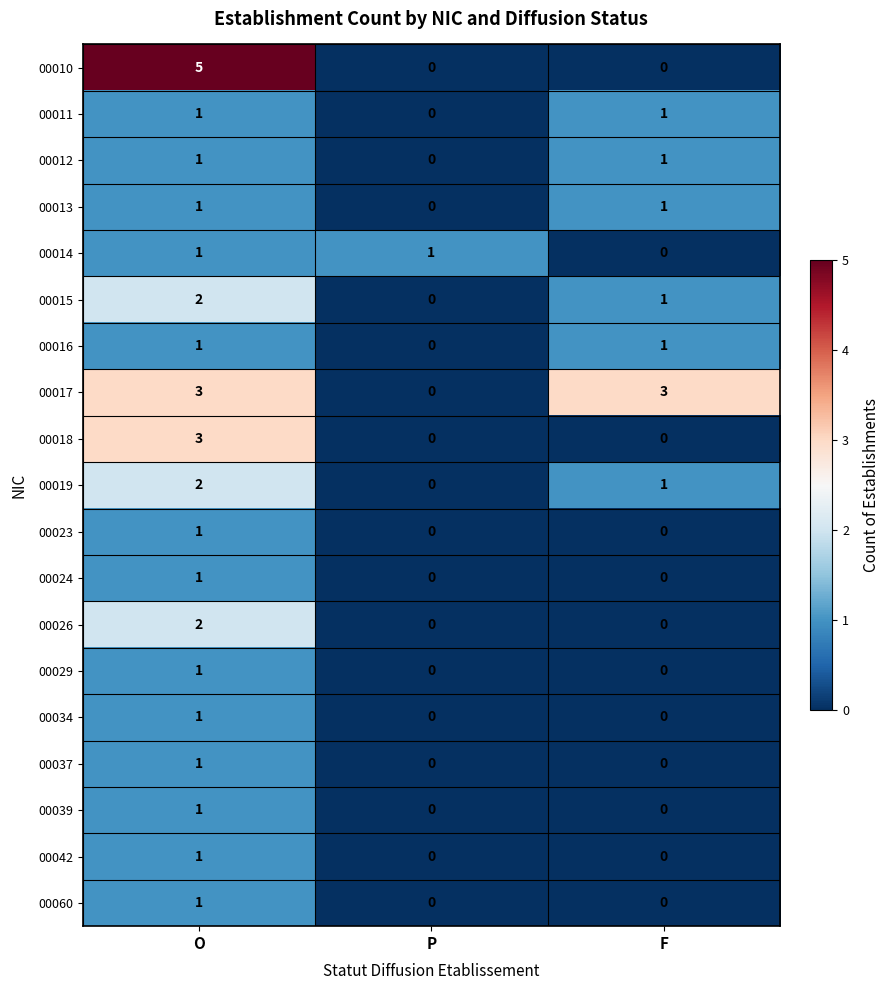

Which label corresponds to the largest value in the chart?

O